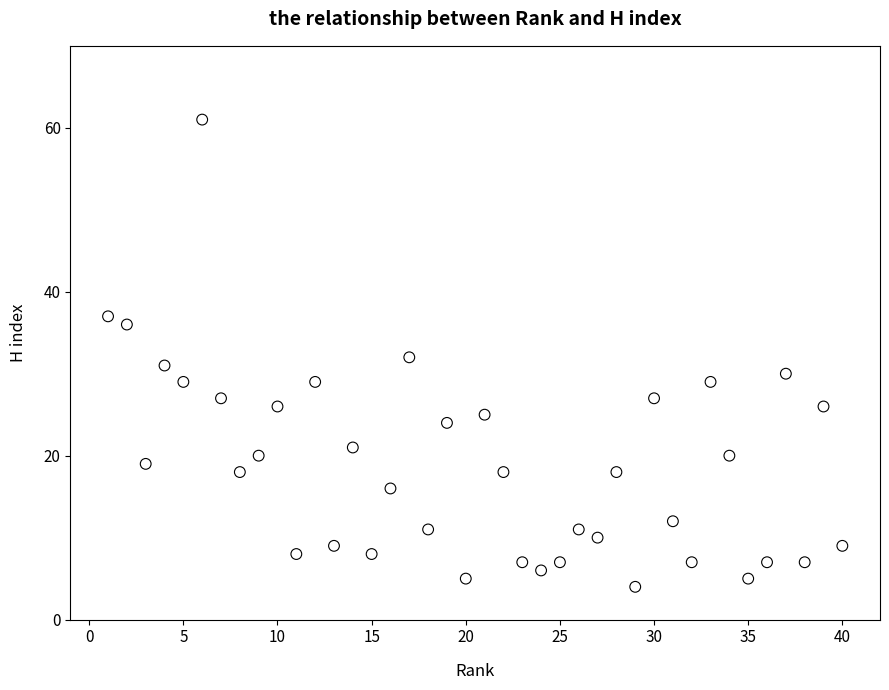

What is the range of Y values (max minus min)?

57